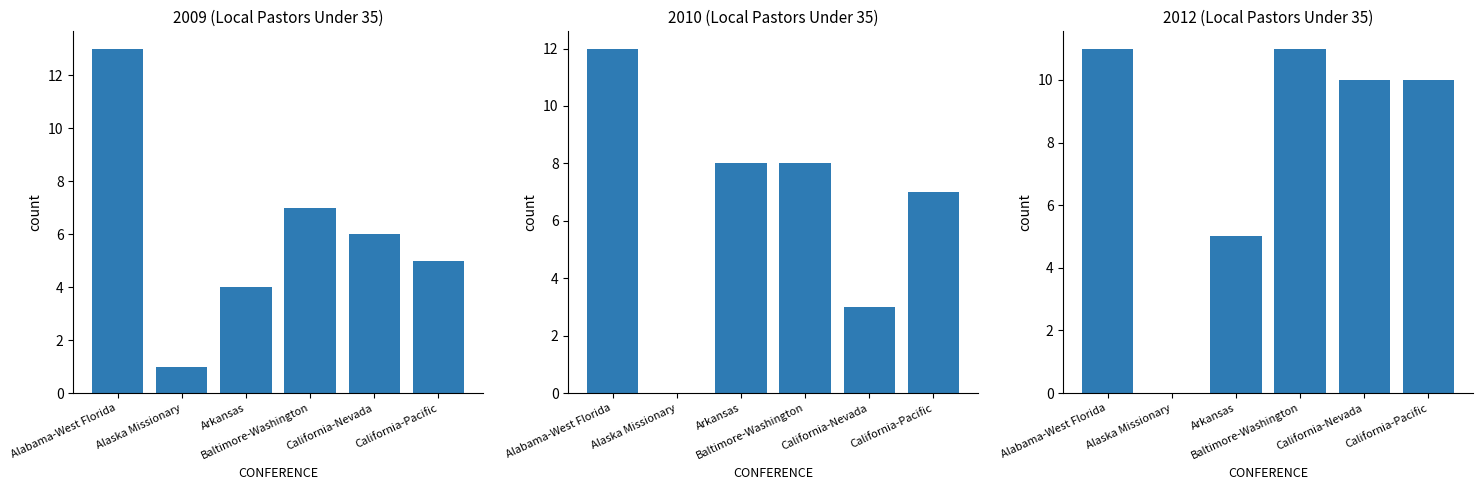

What are all the series names shown in the legend?

2009 (Local Pastors Under 35), 2010 (Local Pastors Under 35), 2012 (Local Pastors Under 35)